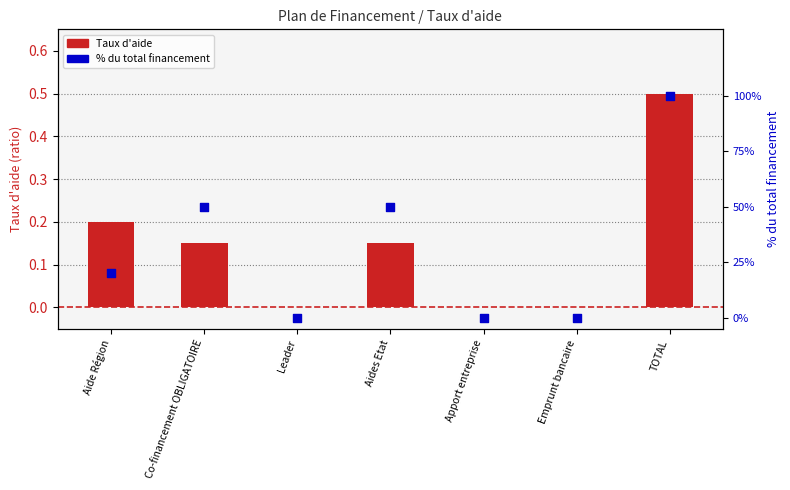

Which series has the largest total across all categories?

% du total financement